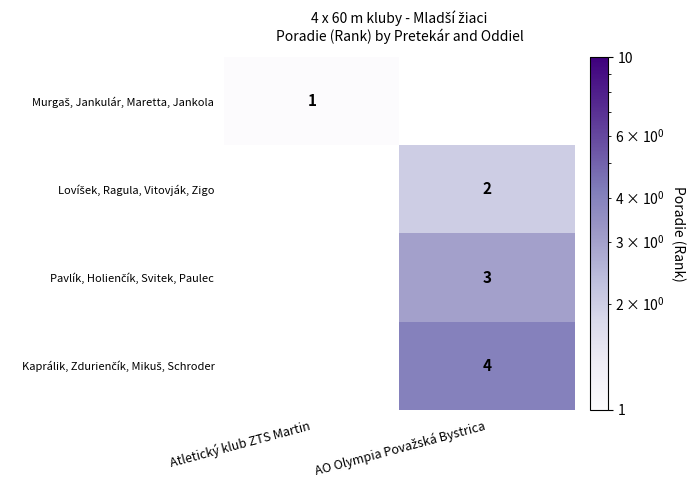

Is it true that Murgaš, Jankulár, Maretta, Jankola equals 1.0 at Atletický klub ZTS Martin?

True